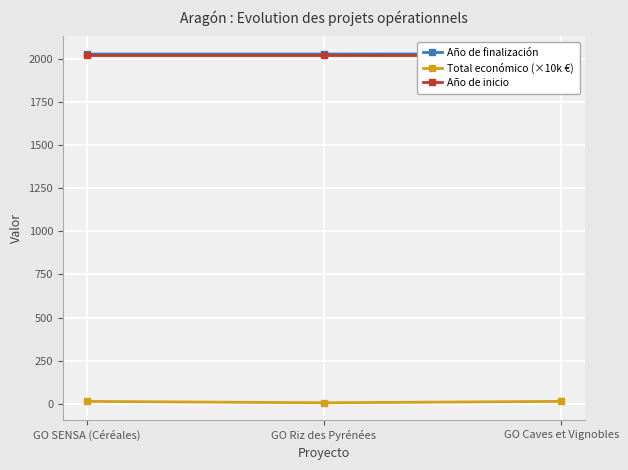

What is the lowest value of the Total económico (×10k €) series?

7